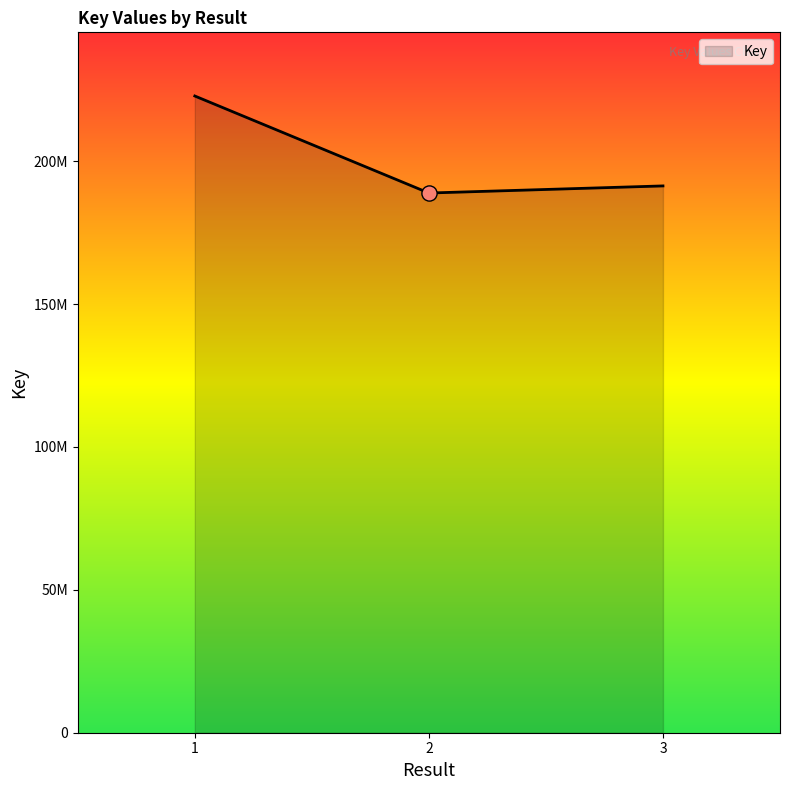

What is the change in value from 1 to 3?

-31460298